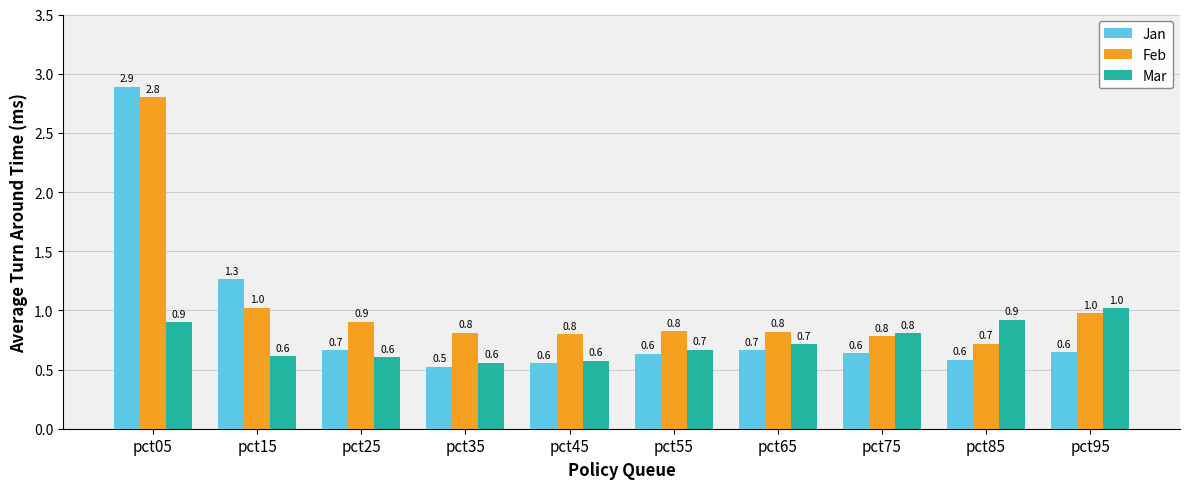

Which series has the largest total across all categories?

Feb